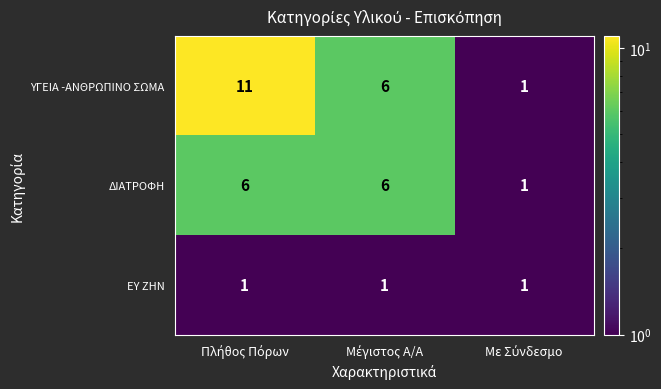

Which series has the largest total across all categories?

ΥΓΕΙΑ -ΑΝΘΡΩΠΙΝΟ ΣΩΜΑ